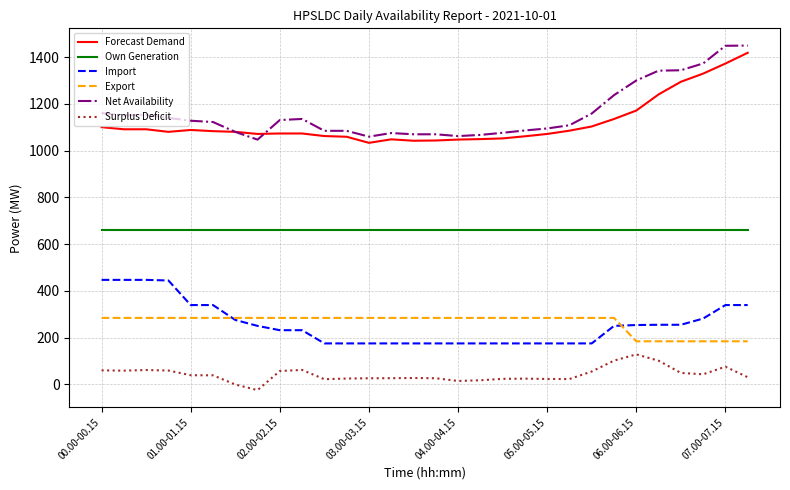

Which series has the widest spread of values?

Net Availability